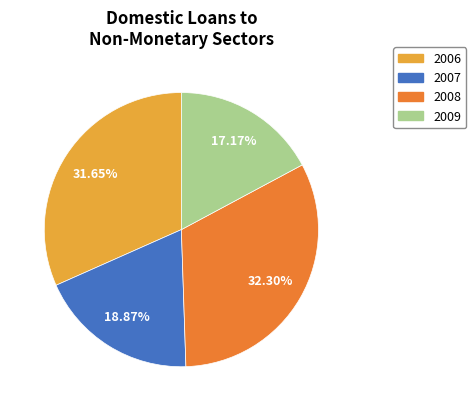

How many slices are in this pie chart?

4